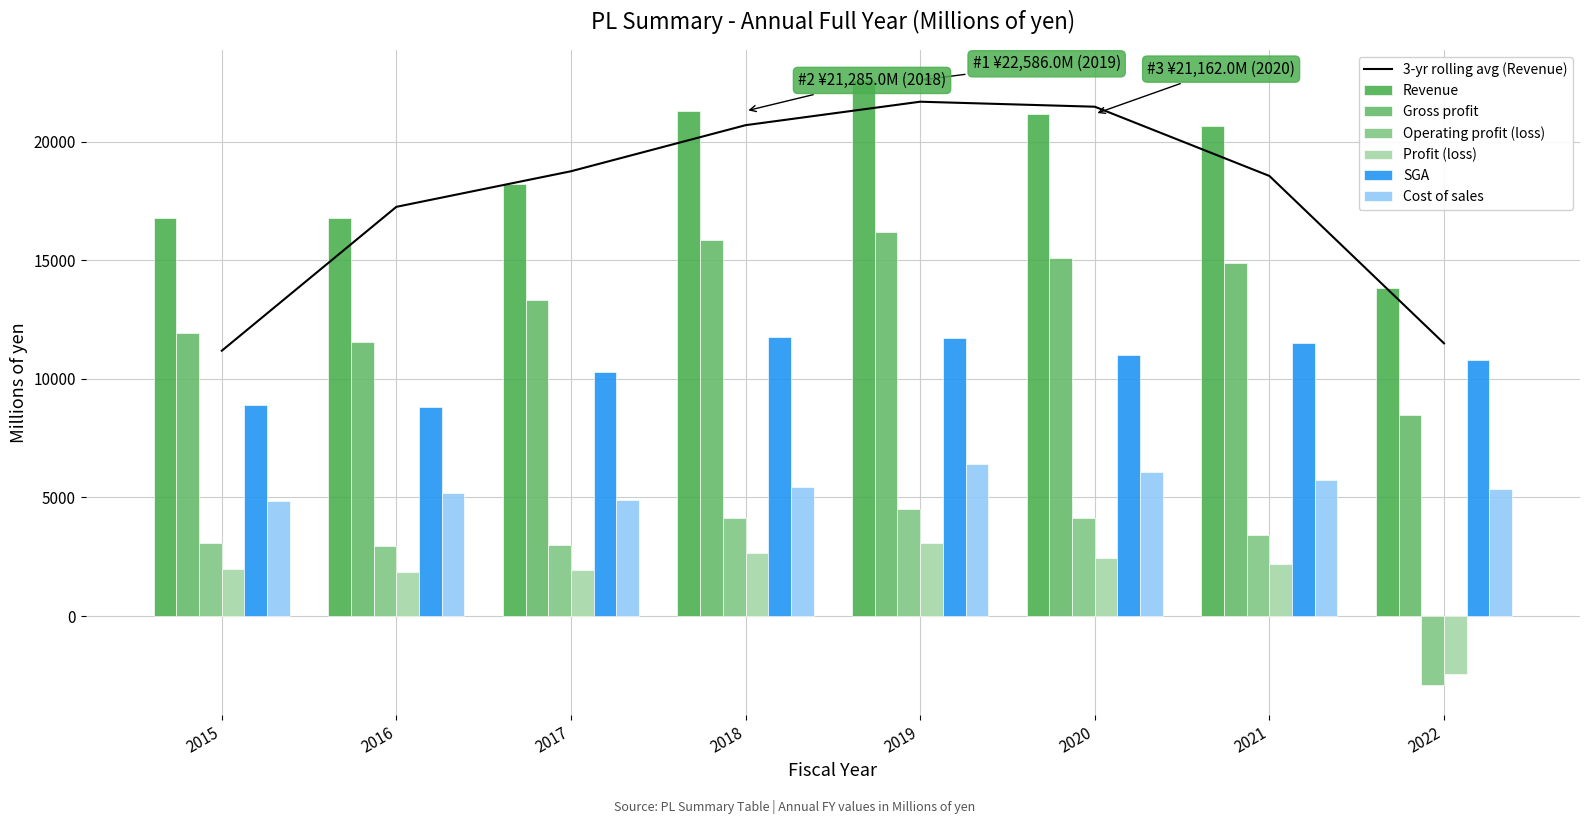

True or false: Profit (loss) has a value of 1573 at 2018.

False